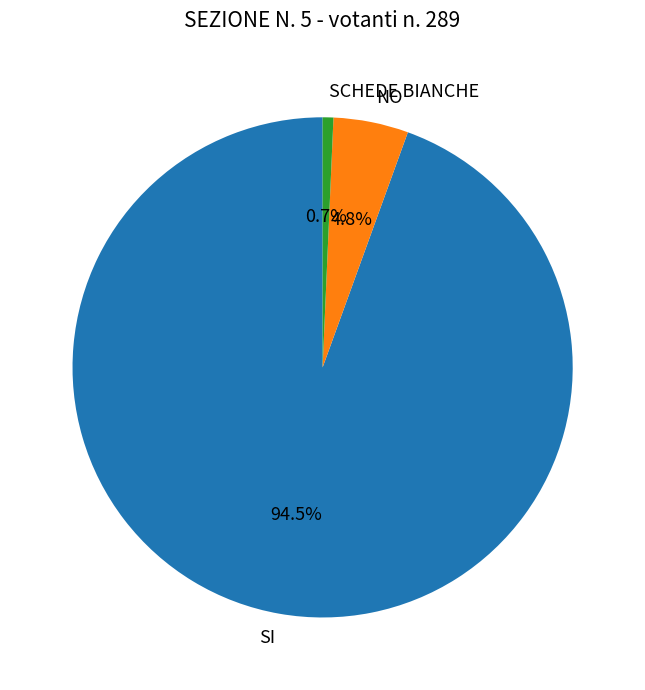

Combined, what portion of the pie is SI and NO?

99.3%